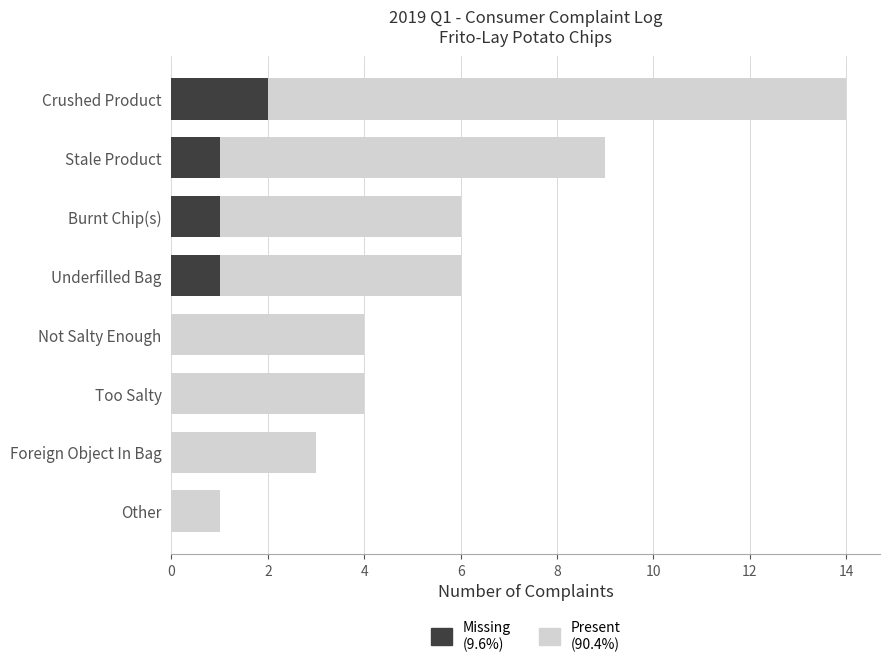

Reading left to right, list all the values displayed in this chart.

Present: 14	9	6	6	4	4	3	1
Missing: 2	1	1	1	0	0	0	0